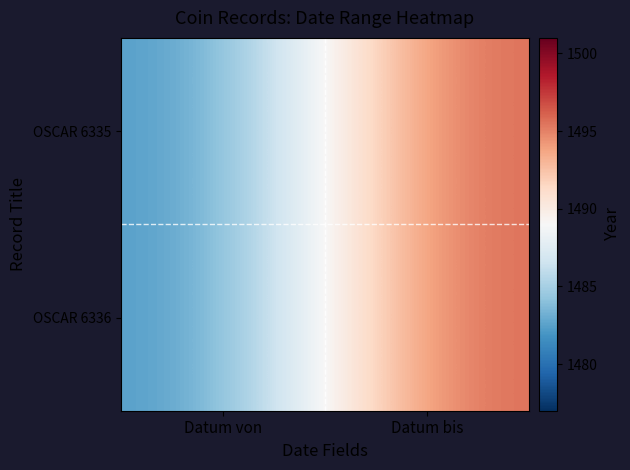

Reading right to left, what are all the values shown in this chart?

OSCAR 6335: Datum bis=1496	Datum von=1482
OSCAR 6336: Datum bis=1496	Datum von=1482